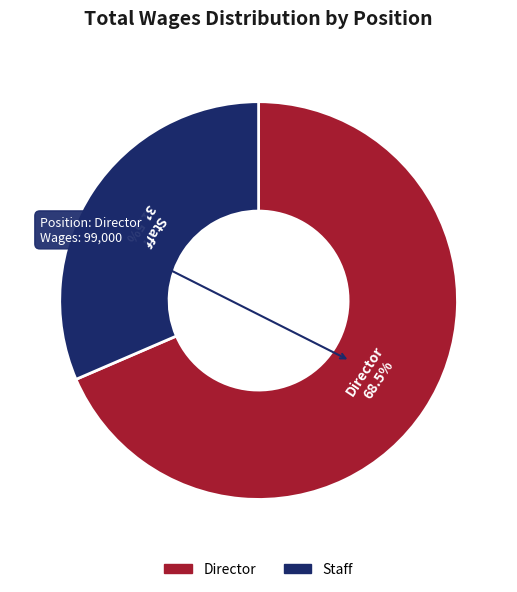

Rank the categories by value from lowest to highest.

Staff, Director